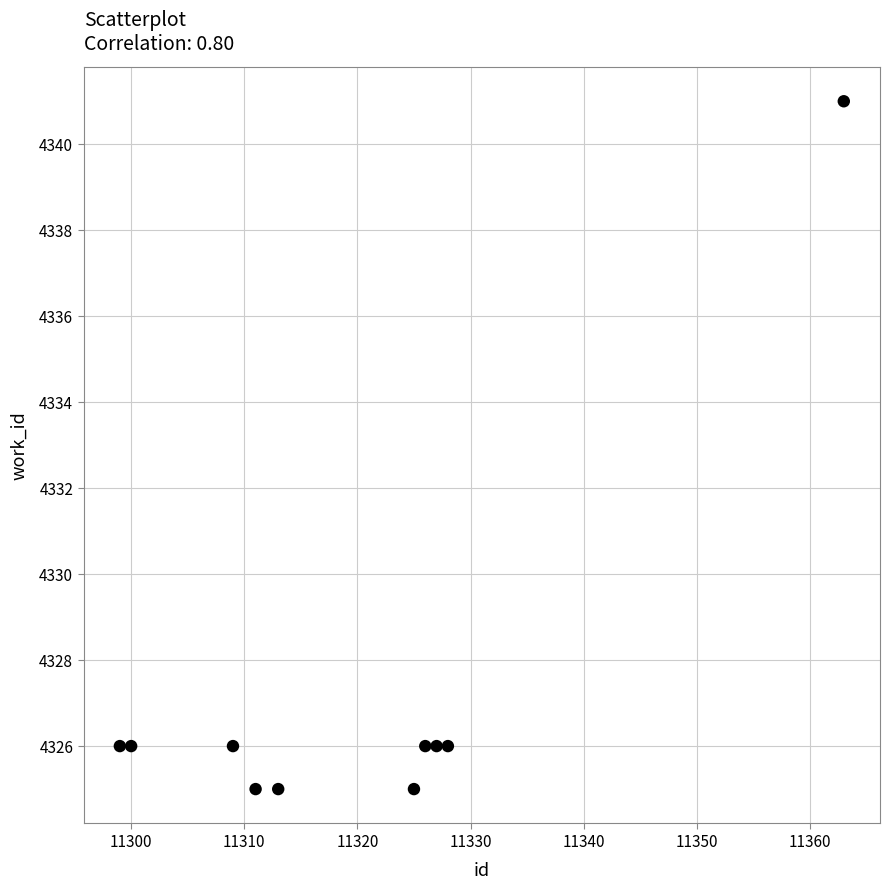

What is the range of Y values (max minus min)?

16